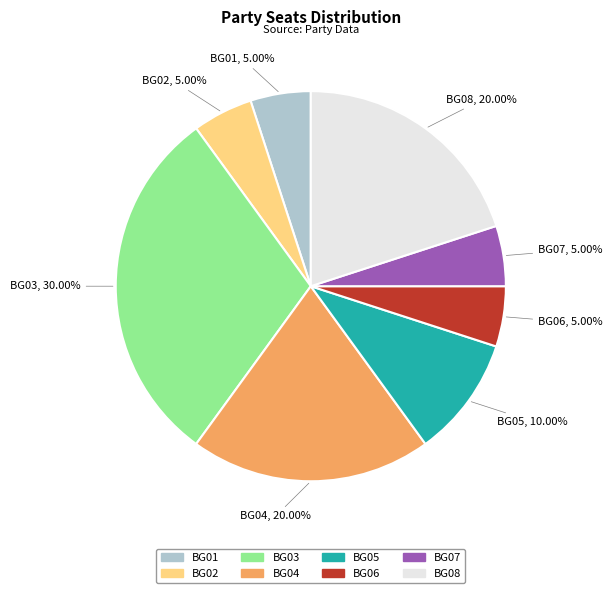

True or false: BG07 accounts for 5% of the total.

True